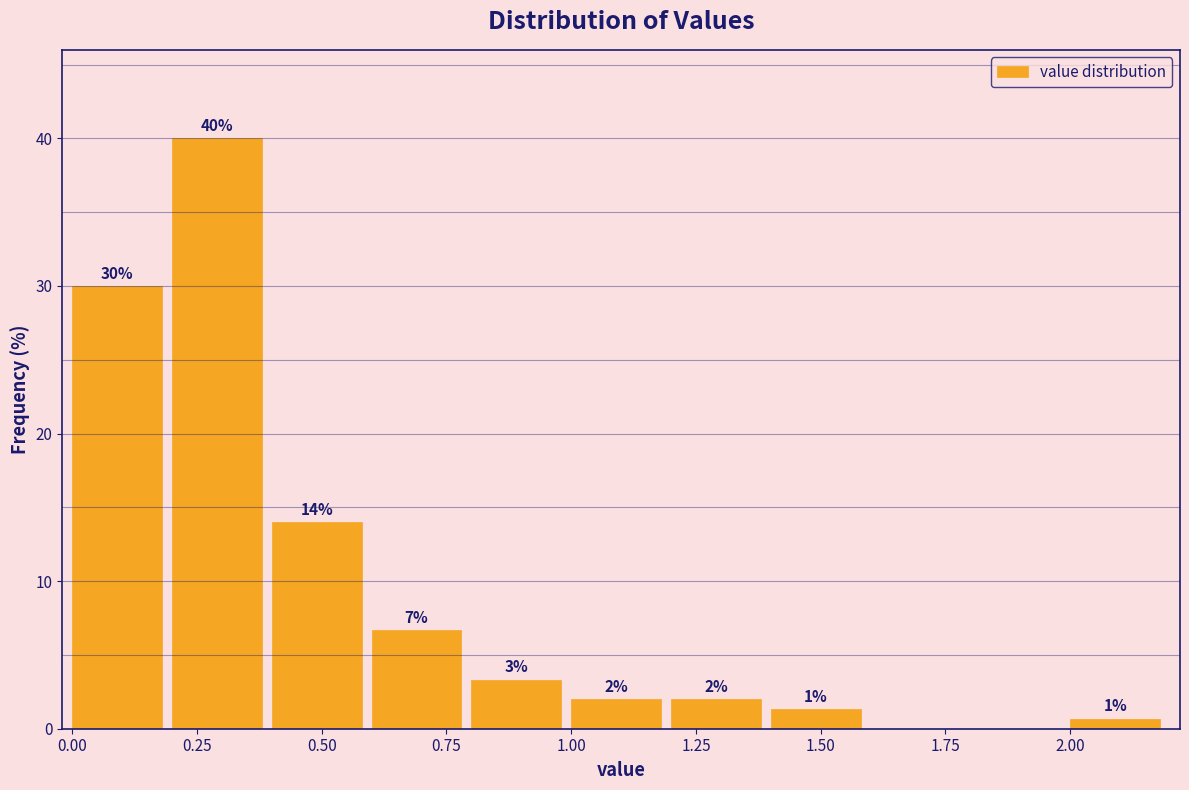

Over which range of the x-axis is the bar tallest?

0.2 to 0.4